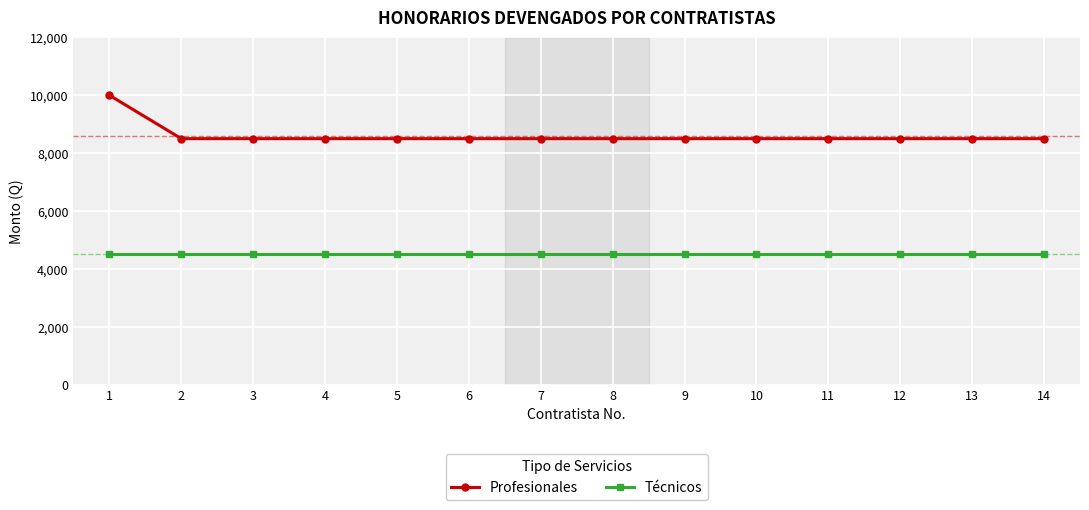

List the series in order of their overall mean, lowest first.

Técnicos, Profesionales